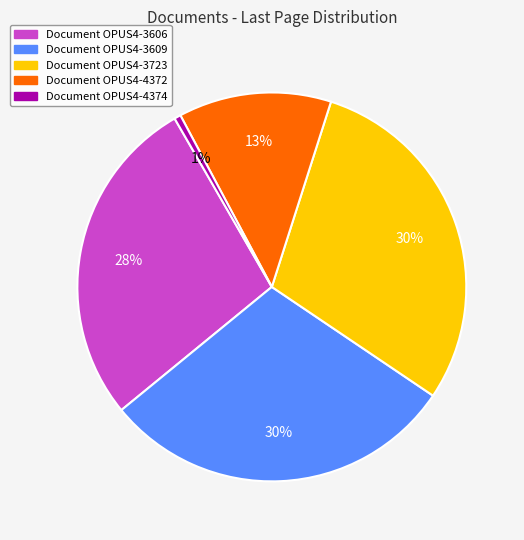

Is there a majority slice in this chart?

No